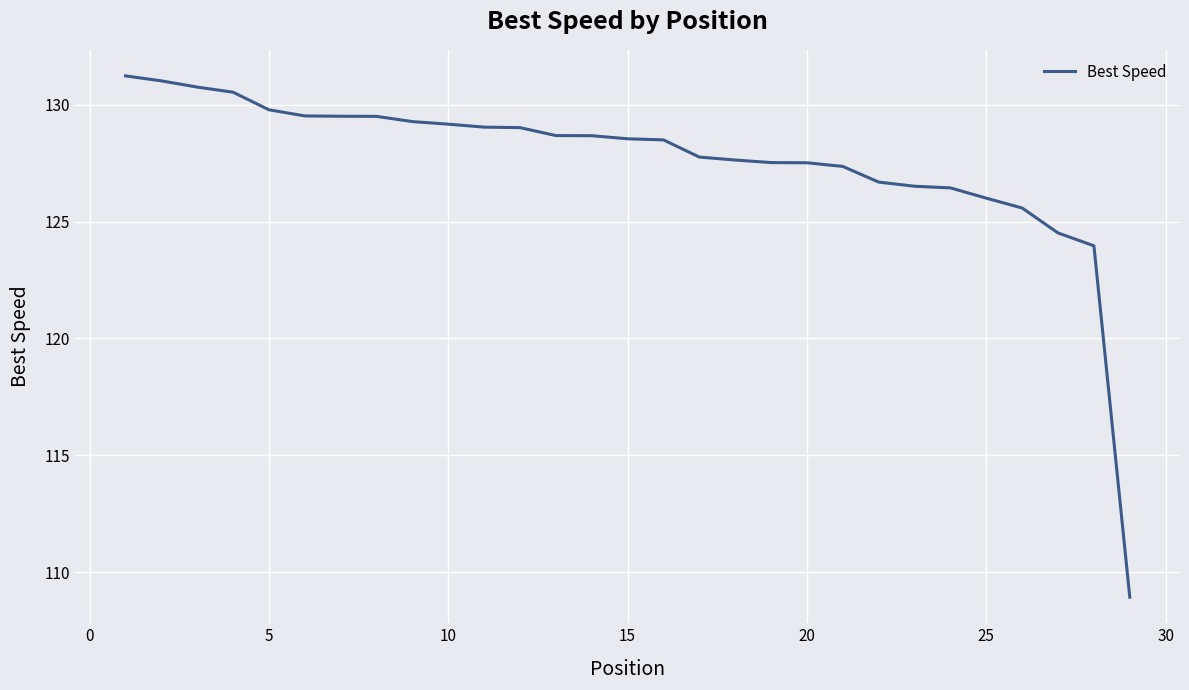

What is the difference between the maximum and minimum values?

22.3